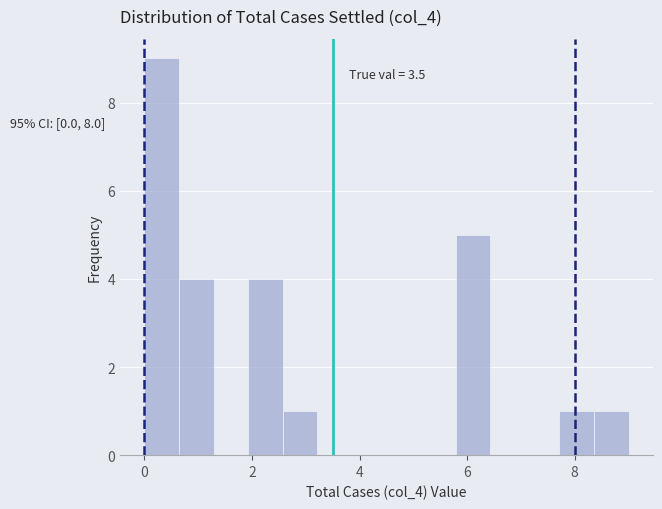

Around what value on the x-axis is the tallest bar? Give the approximate position of its centre, as read against the axis.

0.4